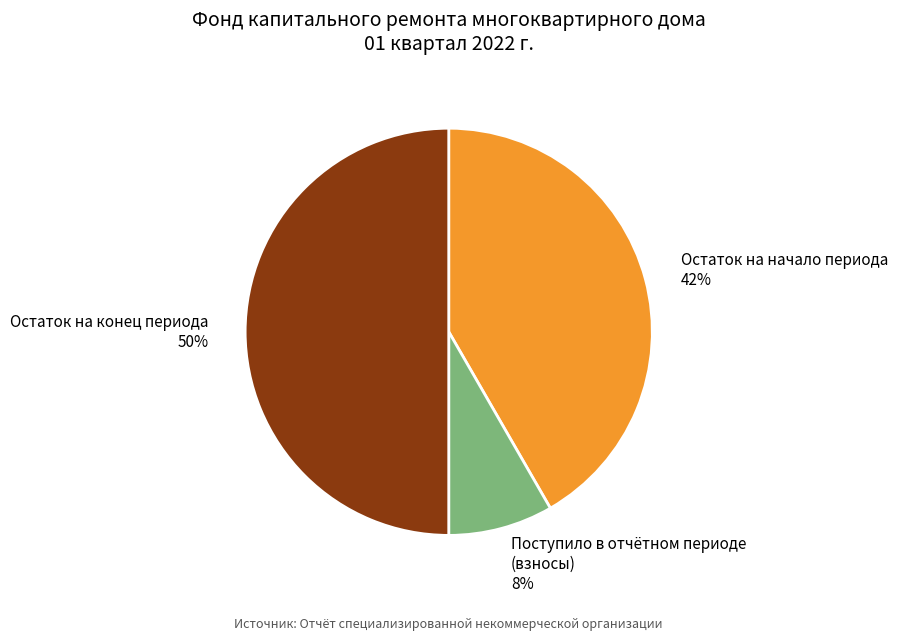

Rank the categories by value from lowest to highest.

Поступило в отчётном периоде (взносы) 8%, Остаток на начало периода 42%, Остаток на конец периода 50%